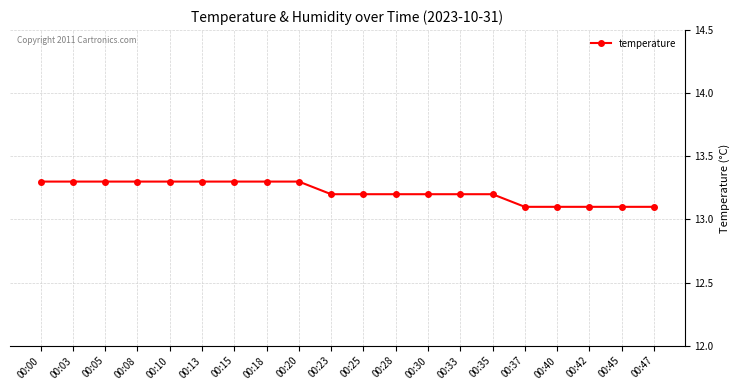

What is the value of the 10th point from the left?

13.2